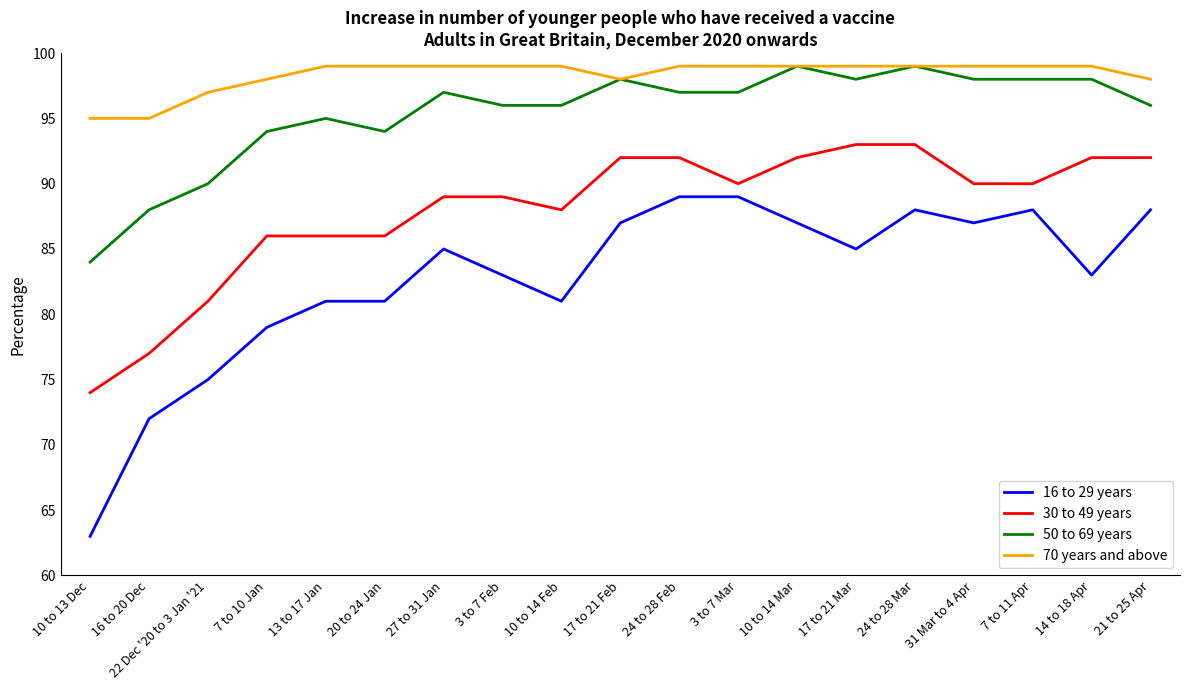

List the series in order of their overall mean, highest first.

70 years and above, 50 to 69 years, 30 to 49 years, 16 to 29 years